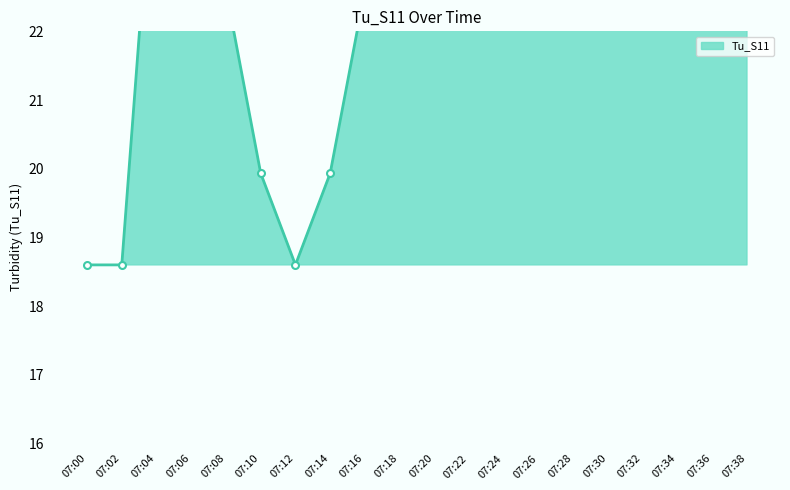

List the labels in order of value, smallest first.

07:00, 07:02, 07:12, 07:10, 07:14, 07:08, 07:16, 07:26, 07:28, 07:38, 07:30, 07:04, 07:06, 07:18, 07:24, 07:36, 07:20, 07:22, 07:32, 07:34